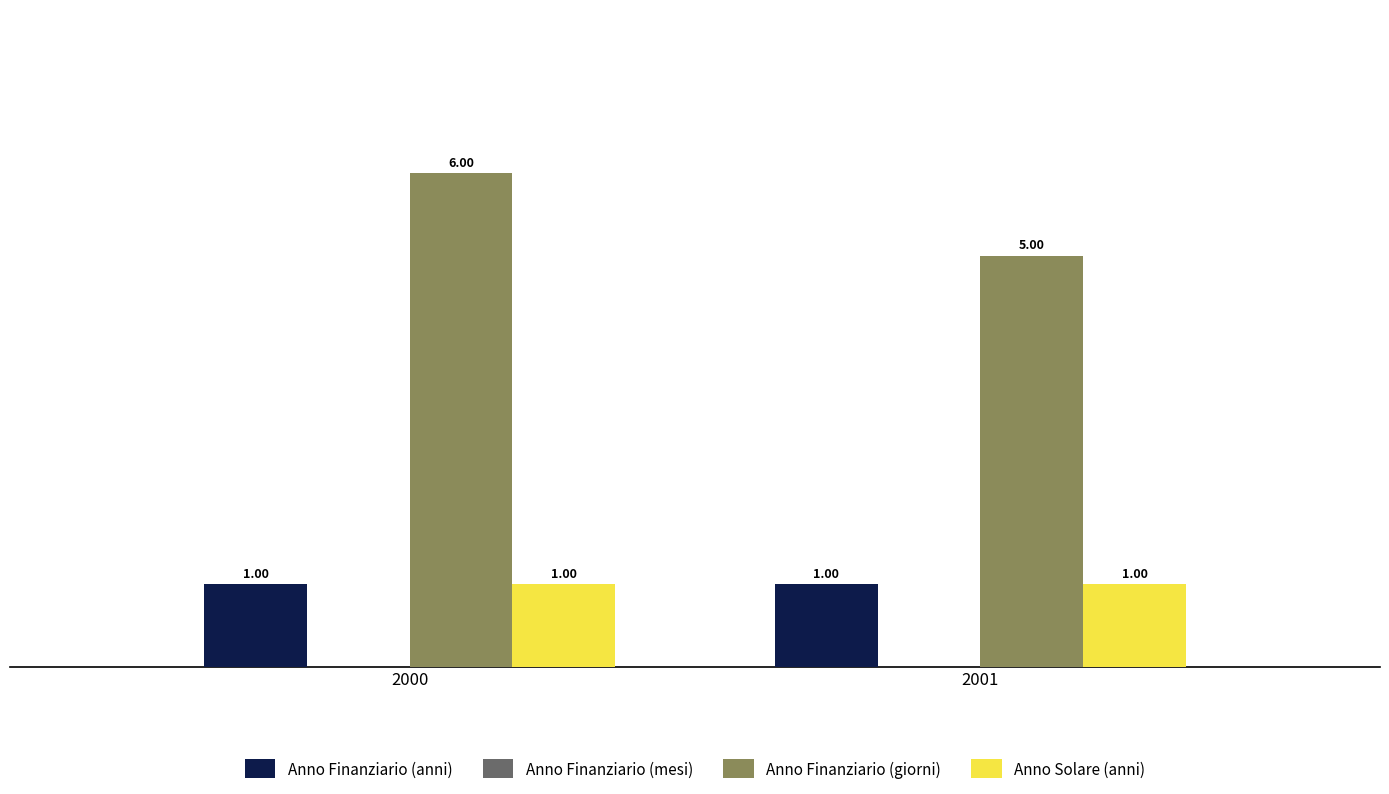

How many bars are there in each group?

3